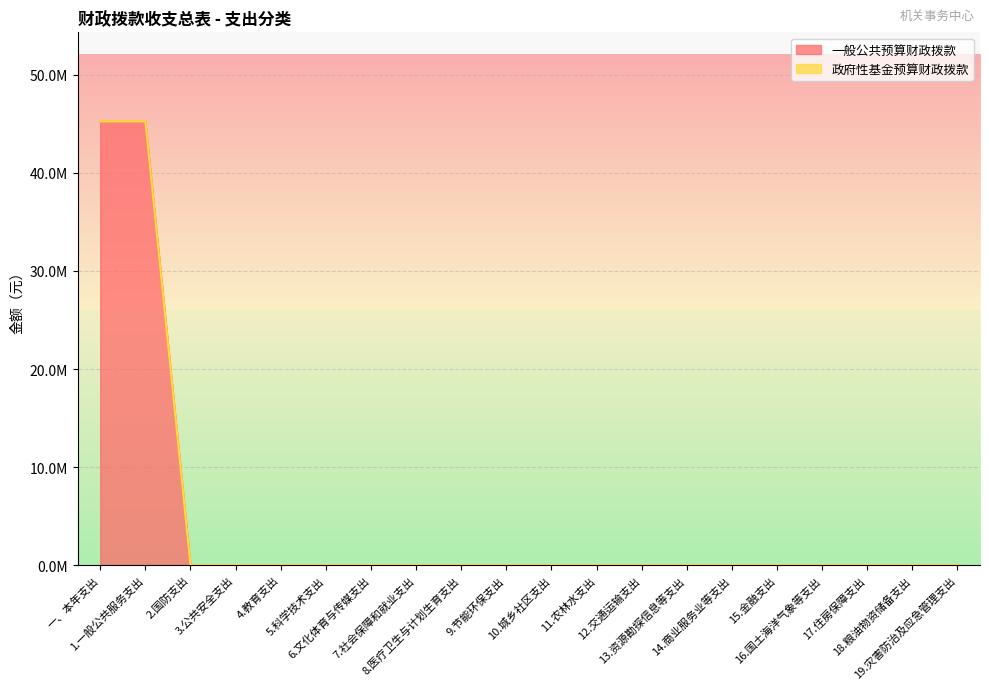

Reading left to right, transcribe all the data shown in this chart.

一、本年支出=45266916	1.一般公共服务支出=45266916	2.国防支出=0	3.公共安全支出=0	4.教育支出=0	5.科学技术支出=0	6.文化体育与传媒支出=0	7.社会保障和就业支出=0	8.医疗卫生与计划生育支出=0	9.节能环保支出=0	10.城乡社区支出=0	11.农林水支出=0	12.交通运输支出=0	13.资源勘探信息等支出=0	14.商业服务业等支出=0	15.金融支出=0	16.国土海洋气象等支出=0	17.住房保障支出=0	18.粮油物资储备支出=0	19.灾害防治及应急管理支出=0